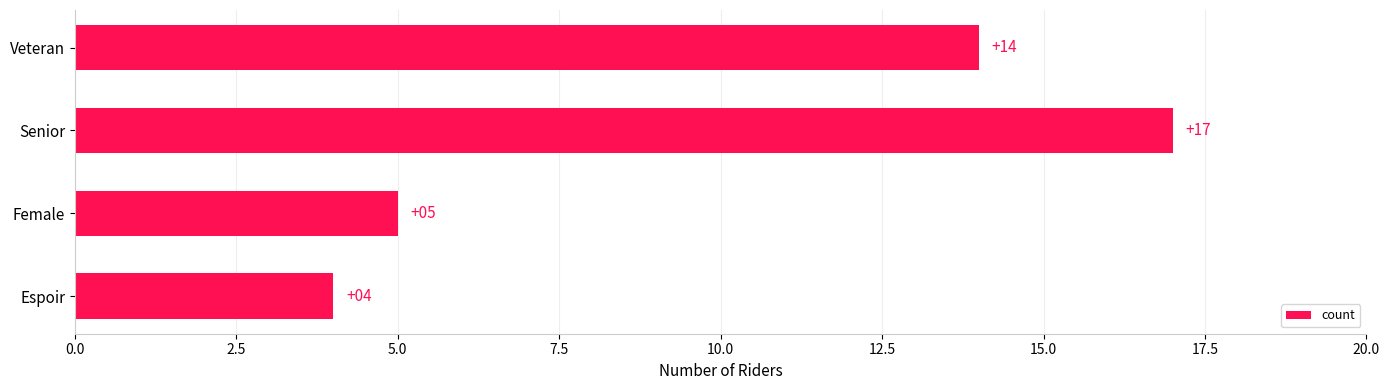

What is the difference between the maximum and minimum values?

13